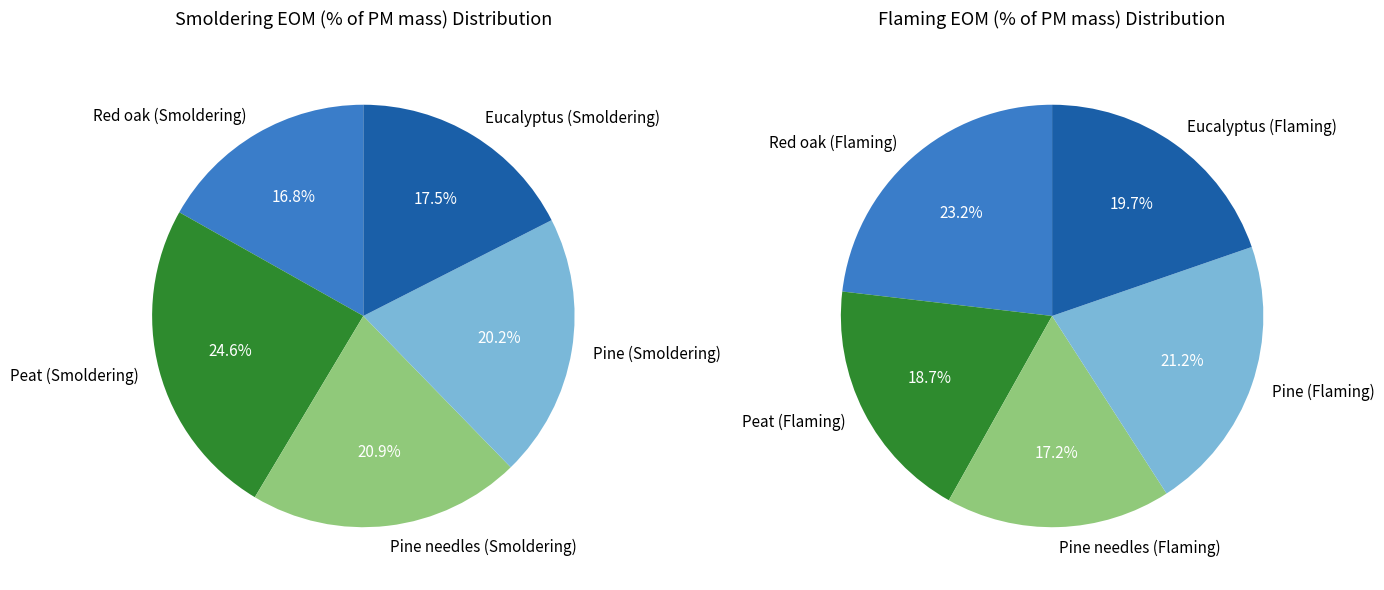

To the nearest percent, what is the difference between the Eucalyptus (Smoldering) and Red oak (Smoldering) slice percentages?

1%